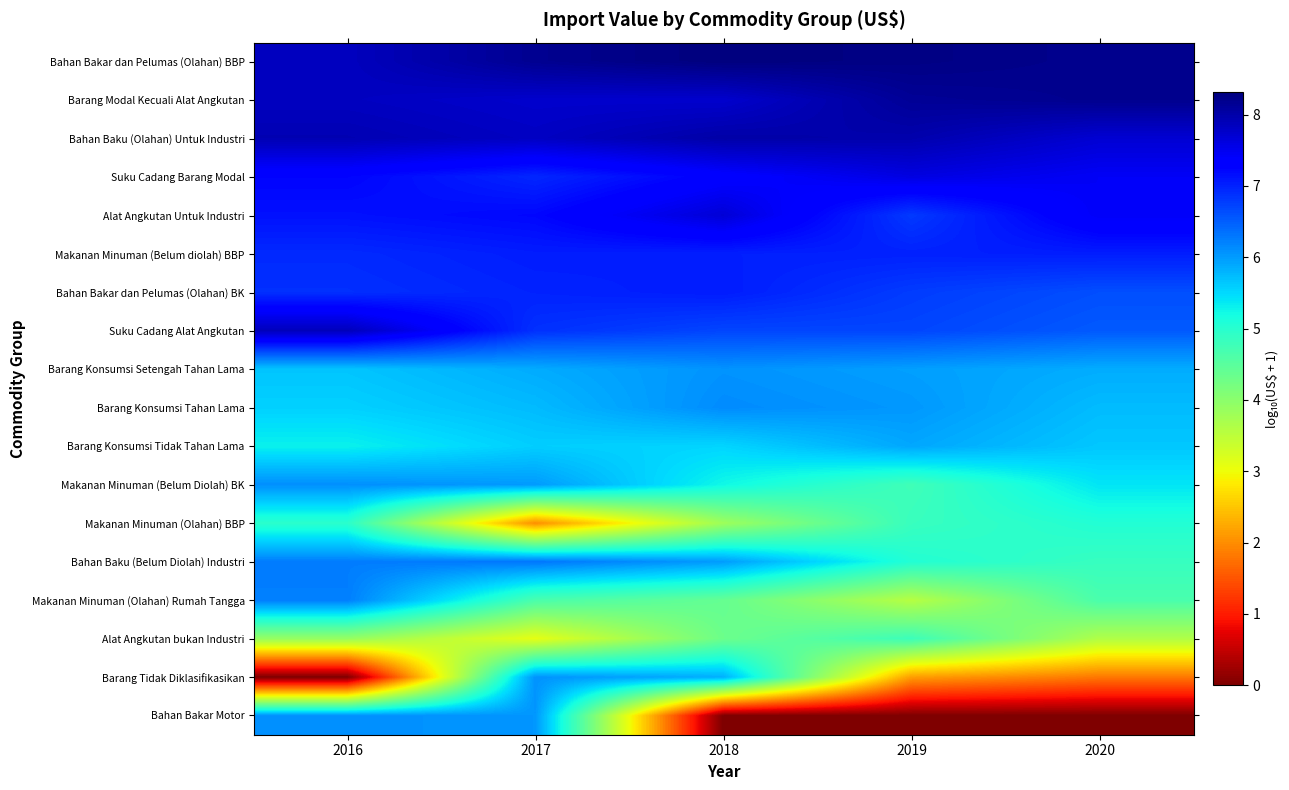

Rank the series at 2016 from lowest to highest value.

Barang Tidak Diklasifikasikan, Alat Angkutan bukan Industri, Makanan Minuman (Olahan) BBP, Barang Konsumsi Tidak Tahan Lama, Barang Konsumsi Tahan Lama, Barang Konsumsi Setengah Tahan Lama, Bahan Bakar Motor, Makanan Minuman (Belum Diolah) BK, Makanan Minuman (Olahan) Rumah Tangga, Bahan Baku (Belum Diolah) Industri, Bahan Bakar dan Pelumas (Olahan) BK, Makanan Minuman (Belum diolah) BBP, Alat Angkutan Untuk Industri, Suku Cadang Barang Modal, Barang Modal Kecuali Alat Angkutan, Bahan Bakar dan Pelumas (Olahan) BBP, Suku Cadang Alat Angkutan, Bahan Baku (Olahan) Untuk Industri